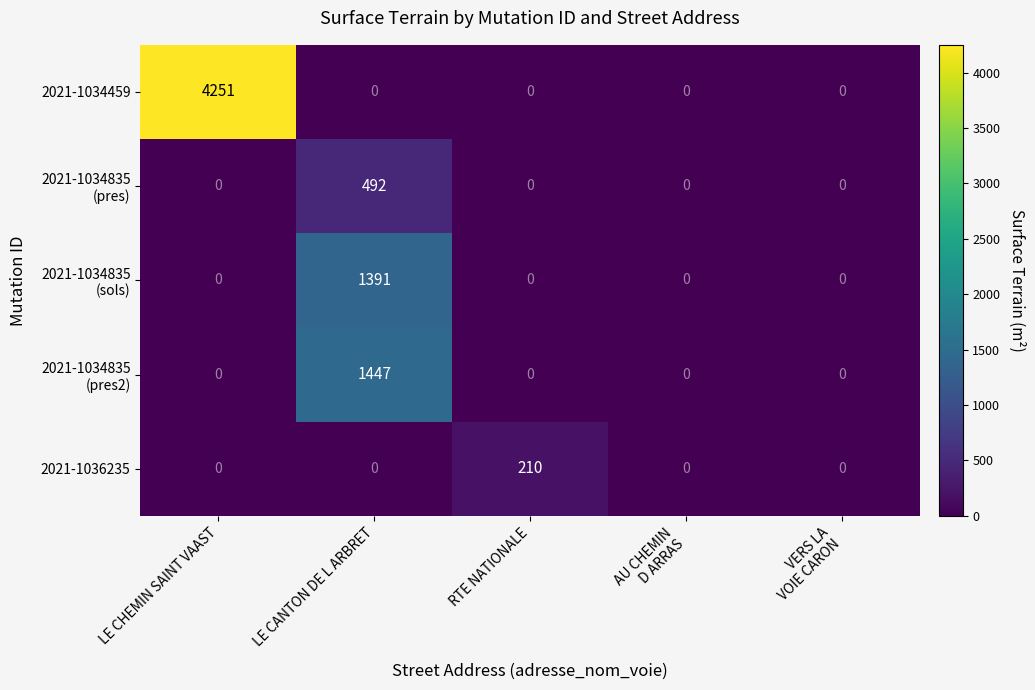

At which category is the sum across all series the highest?

LE CHEMIN SAINT VAAST